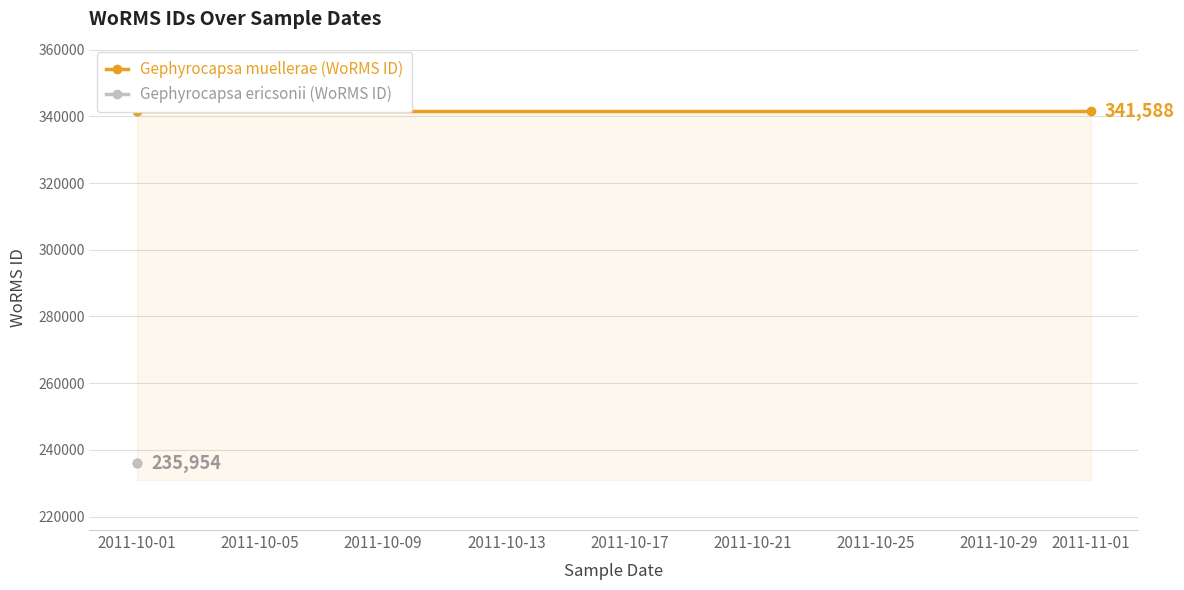

Which series has the largest total across all categories?

Gephyrocapsa muellerae (WoRMS ID)